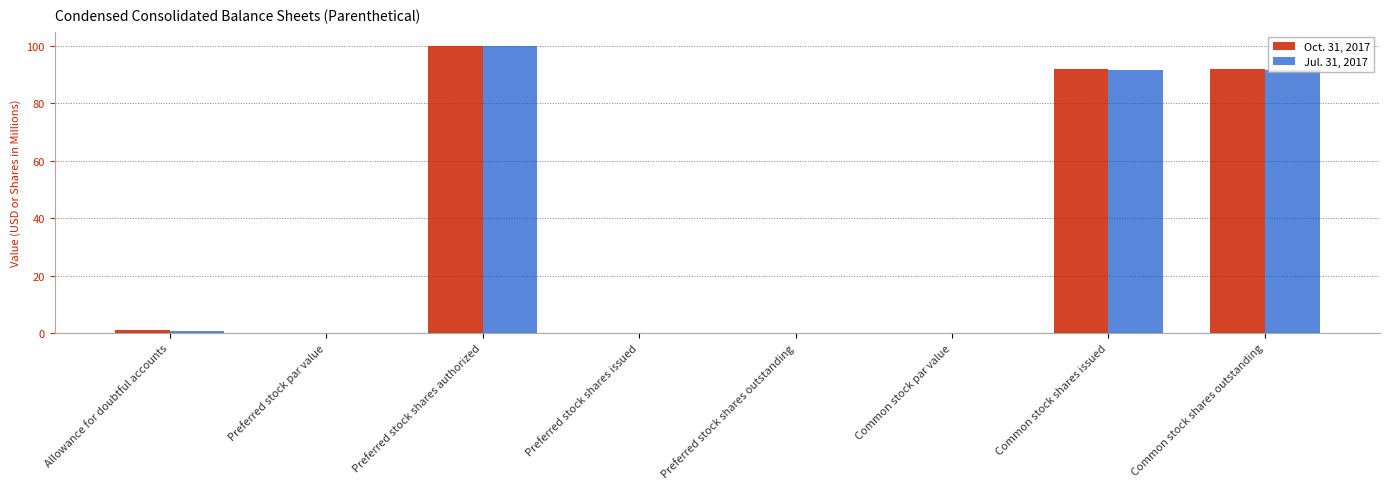

What are all the series names shown in the legend?

Oct. 31, 2017, Jul. 31, 2017